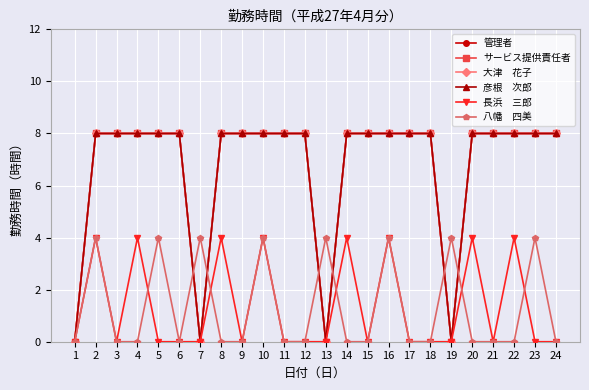

Does the chart have visible grid lines?

Yes